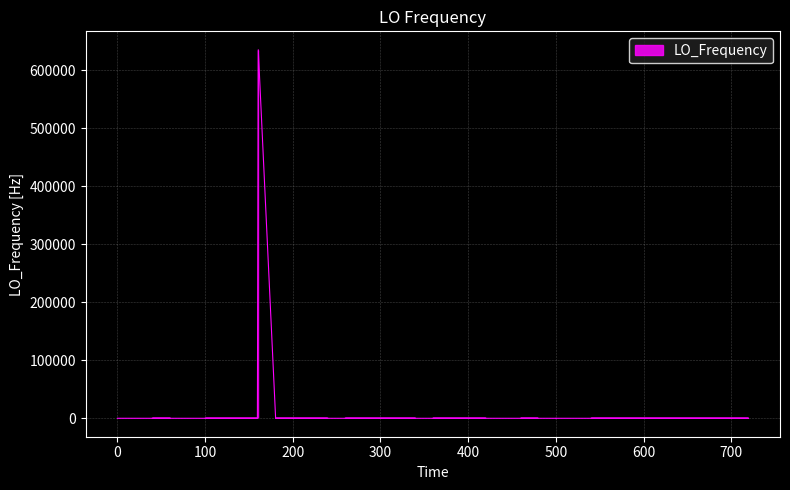

What is the minimum value shown in the chart?

-5.1